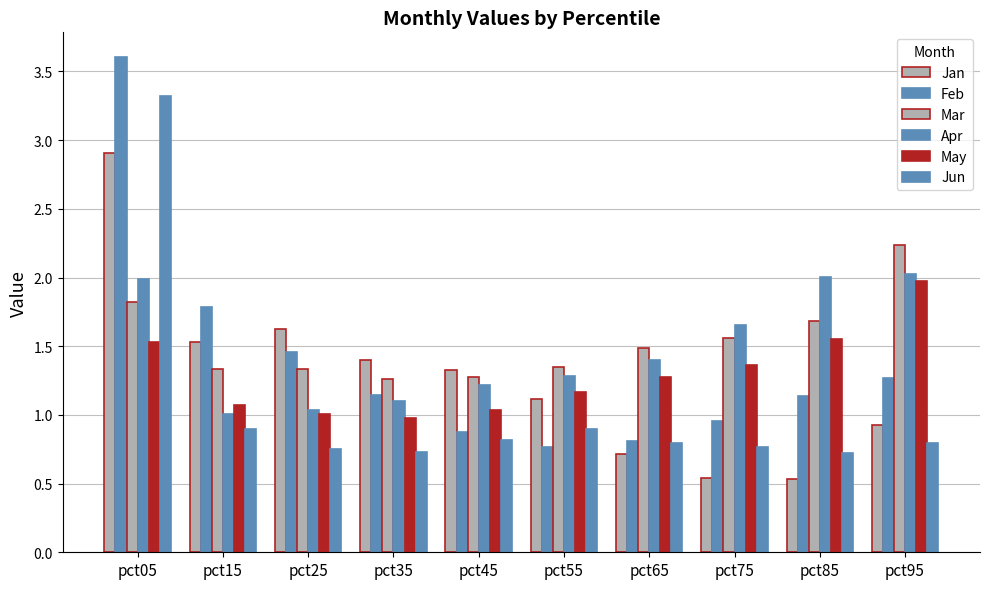

What is the average value of the Jun series?

1.0